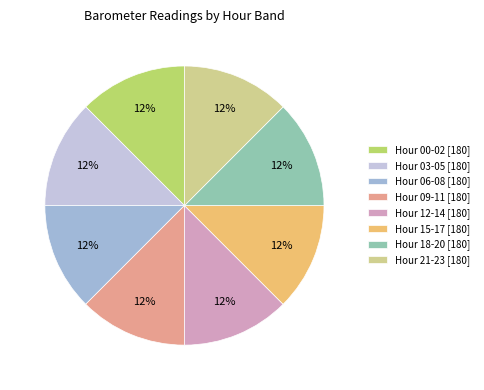

Is there any slice that represents more than half of the pie?

No